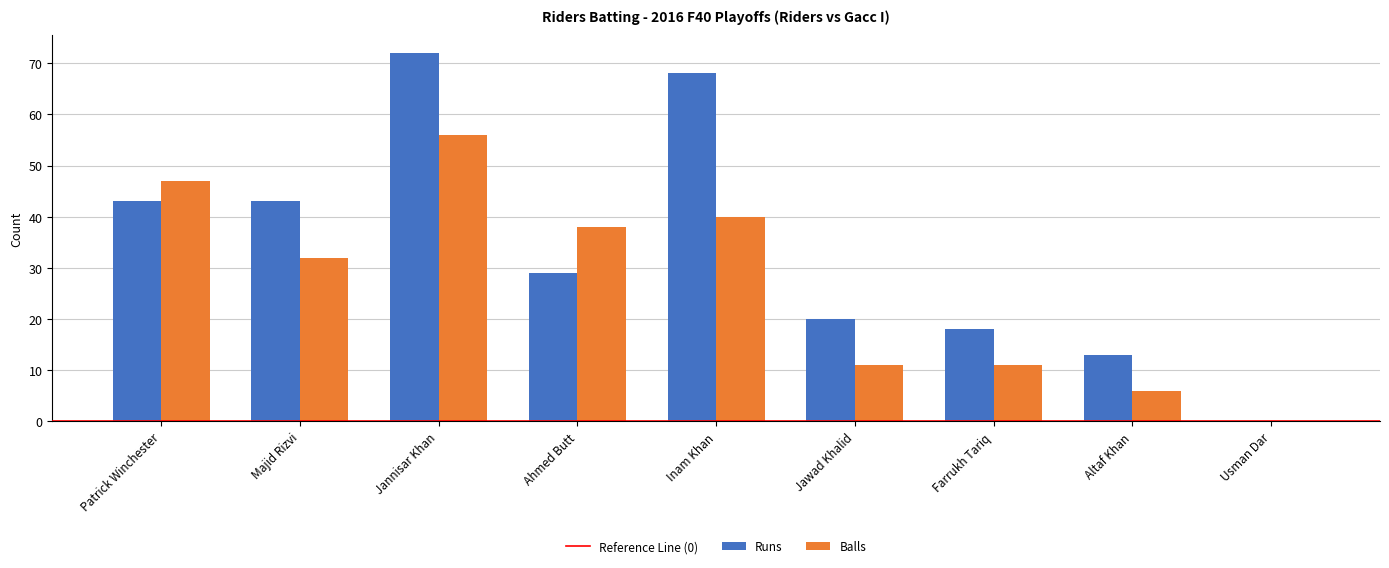

Where does the Runs series first go above 29?

Patrick Winchester